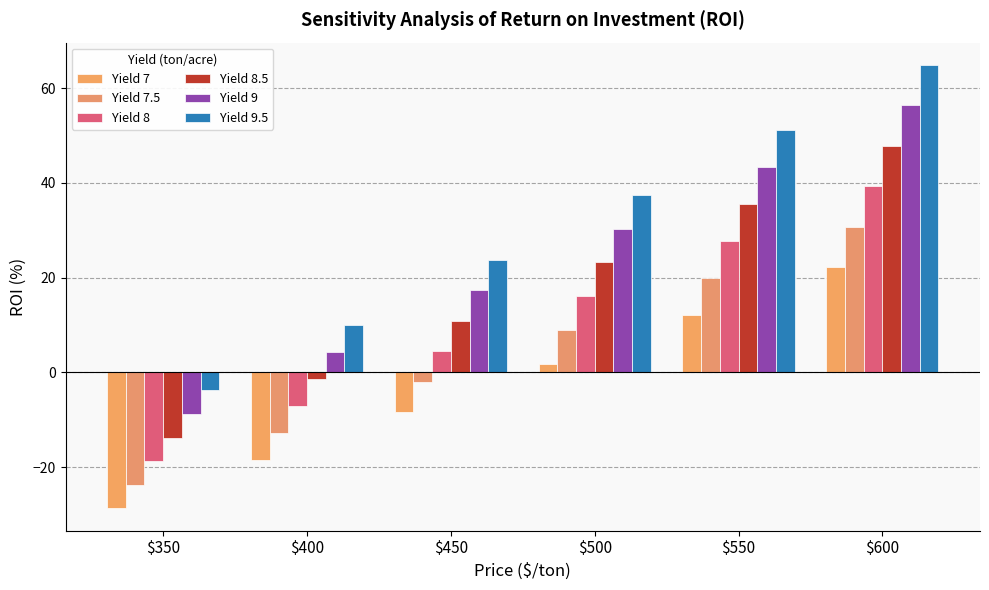

Does the chart contain any negative values?

Yes